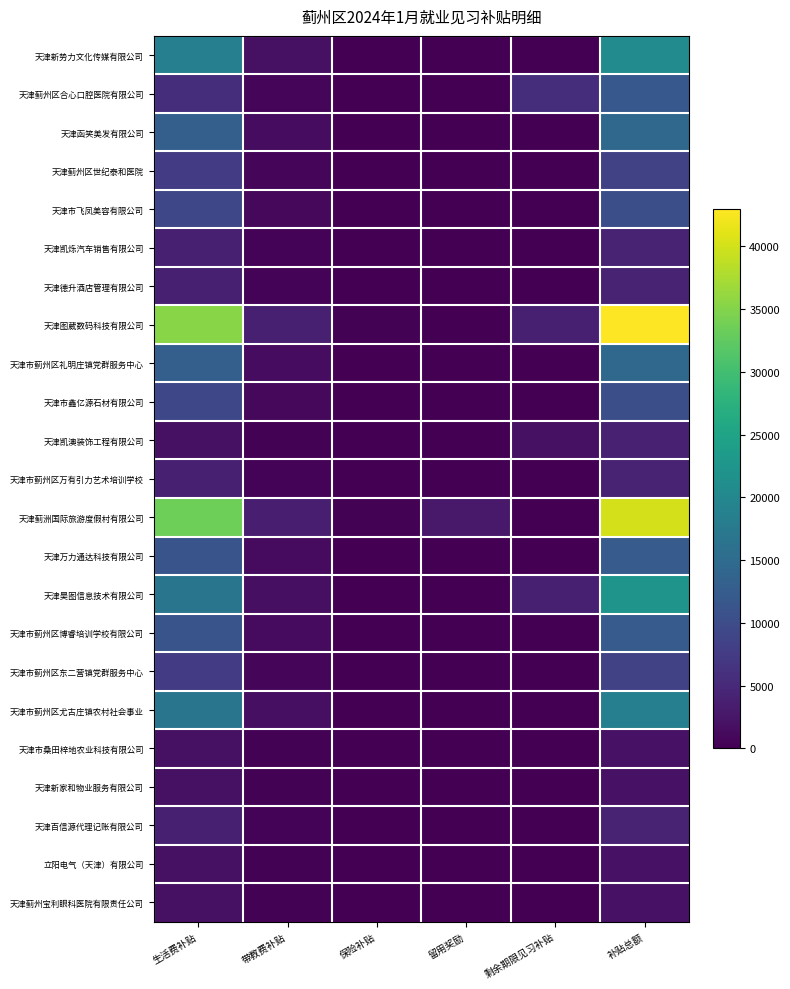

Reading left to right, what are all the values shown in this chart?

天津新势力文化传媒有限公司: 生活费补贴=18560	带教费补贴=2000	保险补贴=100	留用奖励=0	剩余期限见习补贴=0	补贴总额=20660
天津蓟州区合心口腔医院有限公司: 生活费补贴=5568	带教费补贴=600	保险补贴=30	留用奖励=0	剩余期限见习补贴=5568	补贴总额=11766
天津函笑美发有限公司: 生活费补贴=12992	带教费补贴=1400	保险补贴=70	留用奖励=0	剩余期限见习补贴=0	补贴总额=14462
天津蓟州区世纪泰和医院: 生活费补贴=7424	带教费补贴=800	保险补贴=40	留用奖励=0	剩余期限见习补贴=0	补贴总额=8264
天津市飞凤美容有限公司: 生活费补贴=9280	带教费补贴=1000	保险补贴=50	留用奖励=0	剩余期限见习补贴=0	补贴总额=10330
天津凯烁汽车销售有限公司: 生活费补贴=3712	带教费补贴=400	保险补贴=20	留用奖励=0	剩余期限见习补贴=0	补贴总额=4132
天津德升酒店管理有限公司: 生活费补贴=3712	带教费补贴=400	保险补贴=20	留用奖励=0	剩余期限见习补贴=0	补贴总额=4132
天津图葳数码科技有限公司: 生活费补贴=35264	带教费补贴=3800	保险补贴=190	留用奖励=0	剩余期限见习补贴=3712	补贴总额=42966
天津市蓟州区礼明庄镇党群服务中心: 生活费补贴=12992	带教费补贴=1400	保险补贴=70	留用奖励=0	剩余期限见习补贴=0	补贴总额=14462
天津市鑫亿源石材有限公司: 生活费补贴=9280	带教费补贴=1000	保险补贴=50	留用奖励=0	剩余期限见习补贴=0	补贴总额=10330
天津凯澳装饰工程有限公司: 生活费补贴=1856	带教费补贴=200	保险补贴=10	留用奖励=0	剩余期限见习补贴=1856	补贴总额=3922
天津市蓟州区万有引力艺术培训学校: 生活费补贴=3712	带教费补贴=400	保险补贴=20	留用奖励=0	剩余期限见习补贴=0	补贴总额=4132
天津蓟洲国际旅游度假村有限公司: 生活费补贴=33408	带教费补贴=3600	保险补贴=180	留用奖励=3000	剩余期限见习补贴=0	补贴总额=40188
天津万力通达科技有限公司: 生活费补贴=11136	带教费补贴=1200	保险补贴=60	留用奖励=0	剩余期限见习补贴=0	补贴总额=12396
天津昊图信息技术有限公司: 生活费补贴=16704	带教费补贴=1800	保险补贴=90	留用奖励=0	剩余期限见习补贴=3712	补贴总额=22306
天津市蓟州区博睿培训学校有限公司: 生活费补贴=11136	带教费补贴=1200	保险补贴=60	留用奖励=0	剩余期限见习补贴=0	补贴总额=12396
天津市蓟州区东二营镇党群服务中心: 生活费补贴=7424	带教费补贴=800	保险补贴=40	留用奖励=0	剩余期限见习补贴=0	补贴总额=8264
天津市蓟州区尤古庄镇农村社会事业: 生活费补贴=16704	带教费补贴=1800	保险补贴=90	留用奖励=0	剩余期限见习补贴=0	补贴总额=18594
天津市桑田梓地农业科技有限公司: 生活费补贴=1856	带教费补贴=200	保险补贴=10	留用奖励=0	剩余期限见习补贴=0	补贴总额=2066
天津新家和物业服务有限公司: 生活费补贴=1856	带教费补贴=200	保险补贴=10	留用奖励=0	剩余期限见习补贴=0	补贴总额=2066
天津百信源代理记账有限公司: 生活费补贴=3712	带教费补贴=400	保险补贴=20	留用奖励=0	剩余期限见习补贴=0	补贴总额=4132
立阳电气（天津）有限公司: 生活费补贴=1856	带教费补贴=200	保险补贴=10	留用奖励=0	剩余期限见习补贴=0	补贴总额=2066
天津蓟州宝利眼科医院有限责任公司: 生活费补贴=1856	带教费补贴=200	保险补贴=10	留用奖励=0	剩余期限见习补贴=0	补贴总额=2066